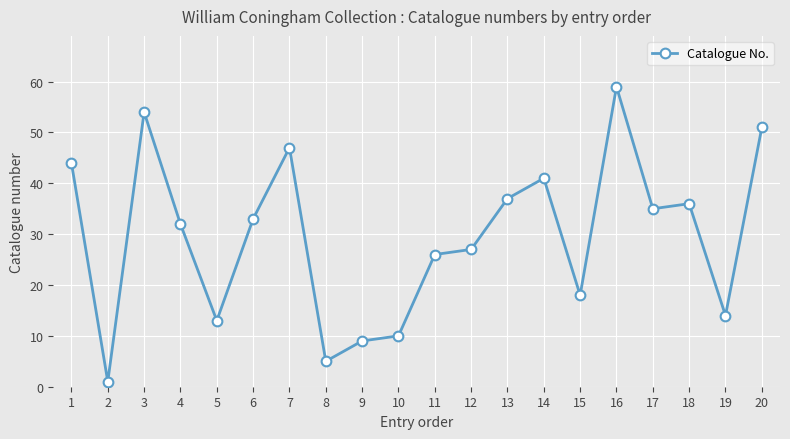

The value at 16 is 59. True or false?

True